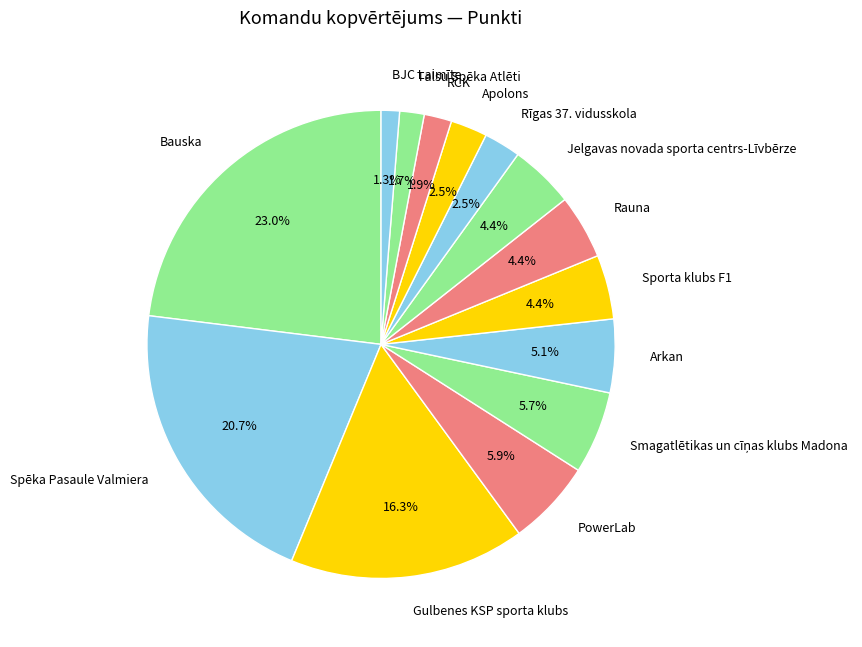

What portion of the pie excludes Sporta klubs F1?

95.6%